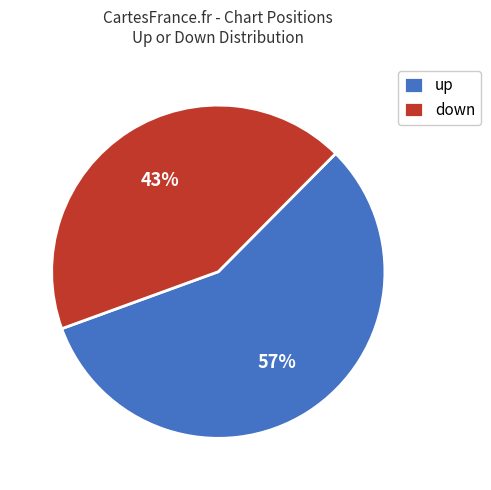

To the nearest percent, what percentage of the pie is up?

57%